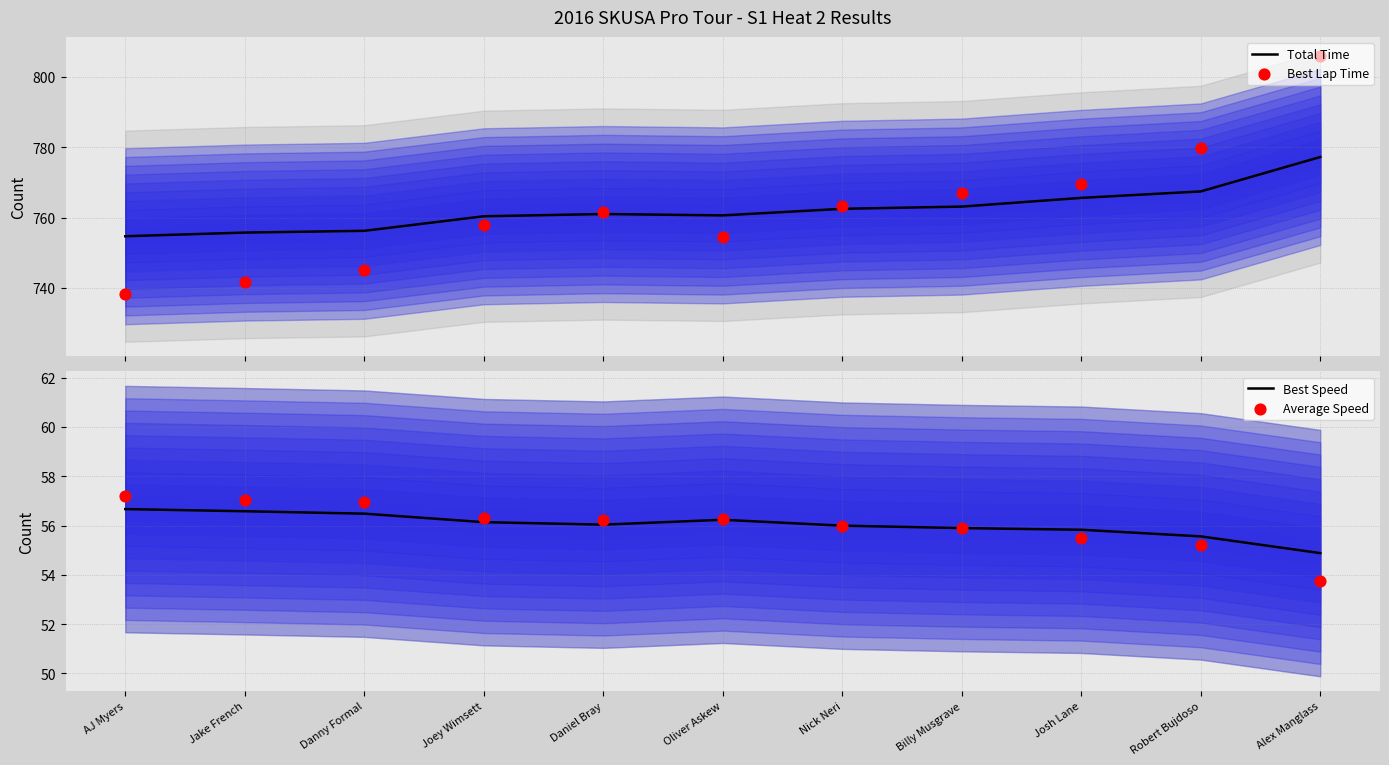

What is the total value across all series at Jake French?

1610.9